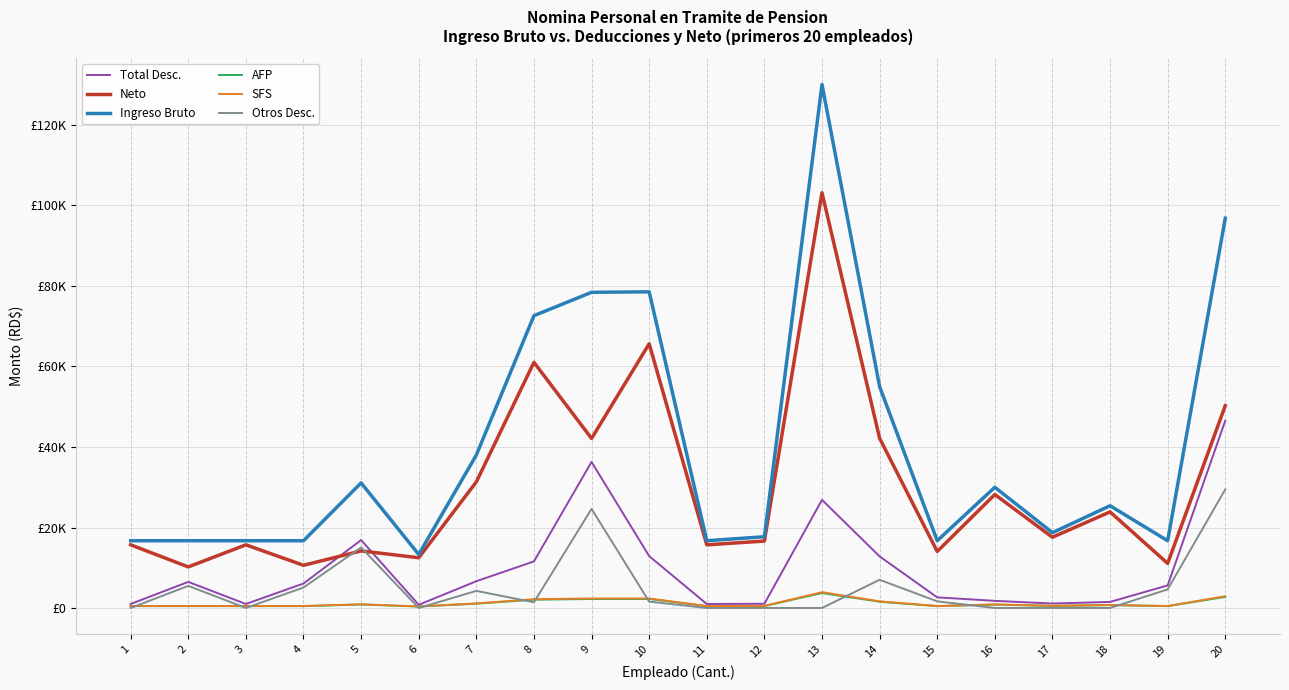

True or false: Otros Desc. and Total Desc. intersect in this chart.

False